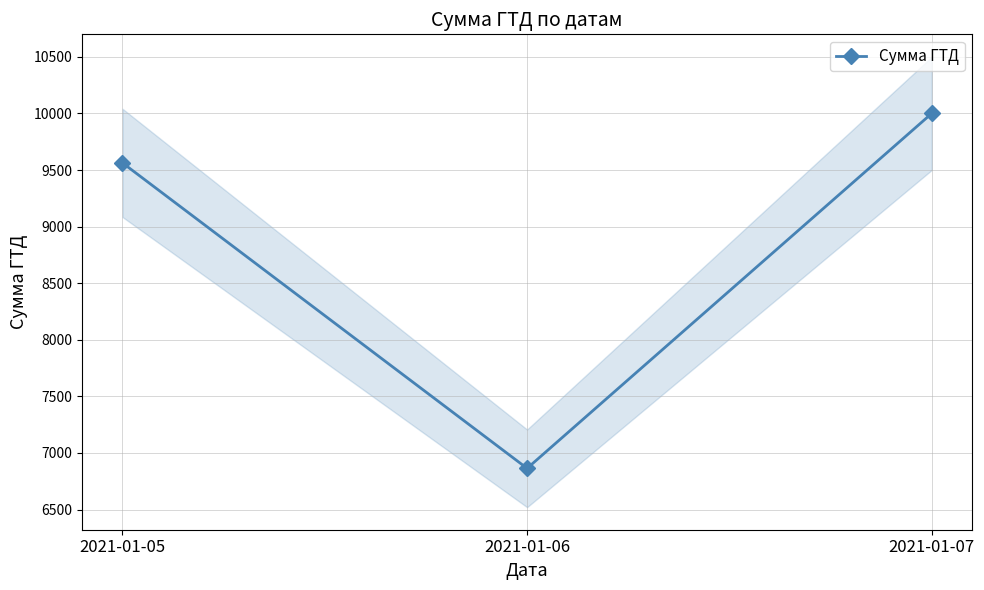

Reading left to right, transcribe all the data shown in this chart.

9563.1	6864.3	10000.0